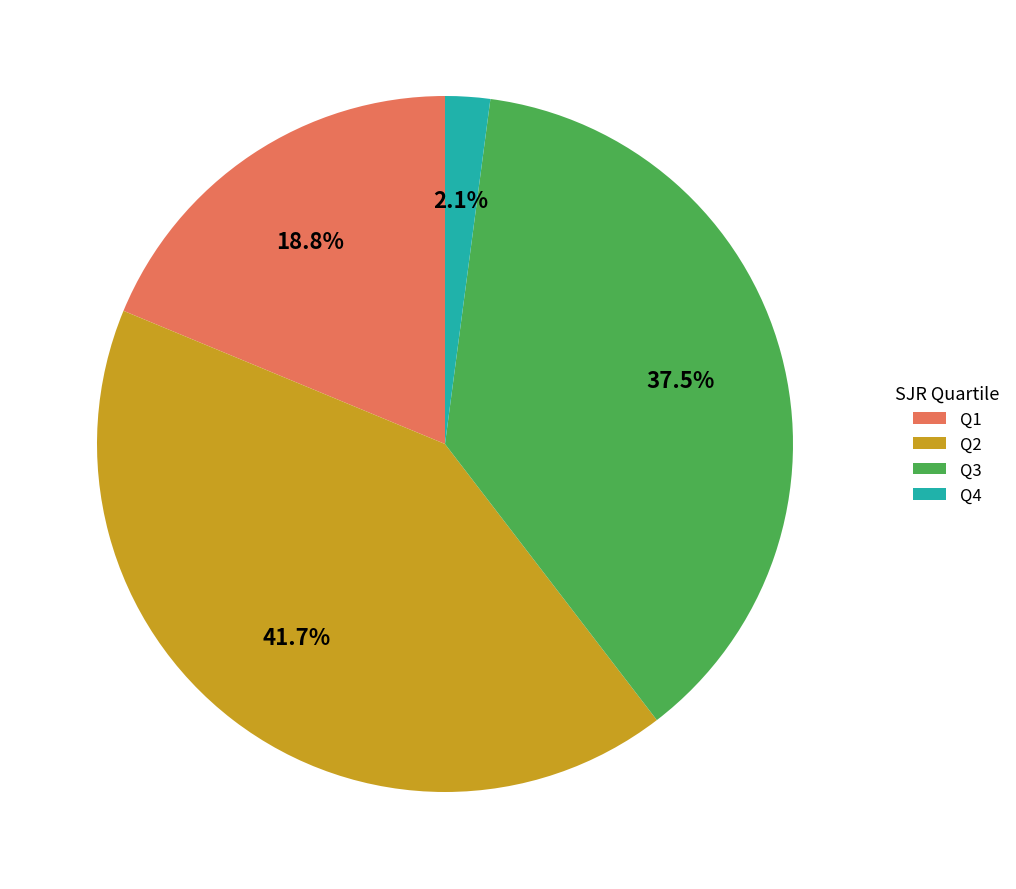

Which category has the biggest portion of the pie?

Q2